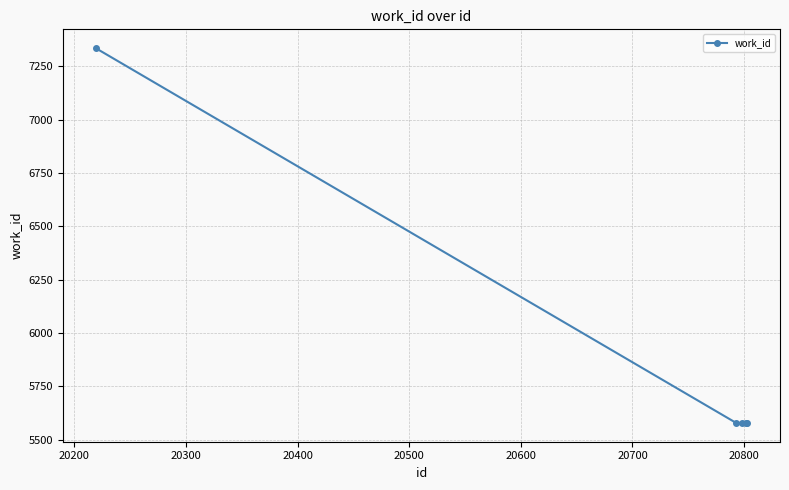

What is the minimum value shown in the chart?

5579